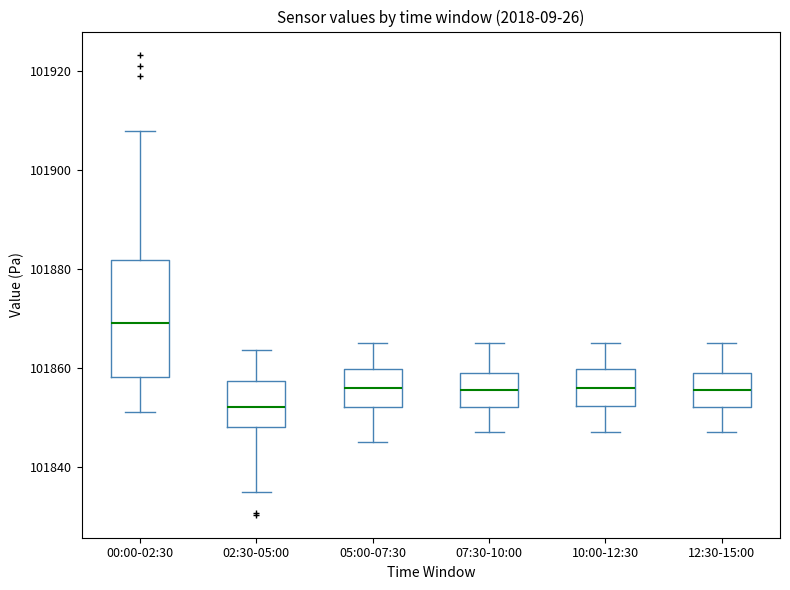

Reading left to right, read every box against the y-axis: the position of its median line, the range the box covers, and the ends of its whiskers. The values are not printed on the chart, so give them approximately, as read against the axis.

00:00-02:30: median 101870, box 101858 to 101882, whiskers 101852 to 101908
02:30-05:00: median 101852, box 101848 to 101858, whiskers 101836 to 101864
05:00-07:30: median 101856, box 101852 to 101860, whiskers 101846 to 101866
07:30-10:00: median 101856, box 101852 to 101860, whiskers 101848 to 101866
10:00-12:30: median 101856, box 101852 to 101860, whiskers 101848 to 101866
12:30-15:00: median 101856, box 101852 to 101860, whiskers 101848 to 101866